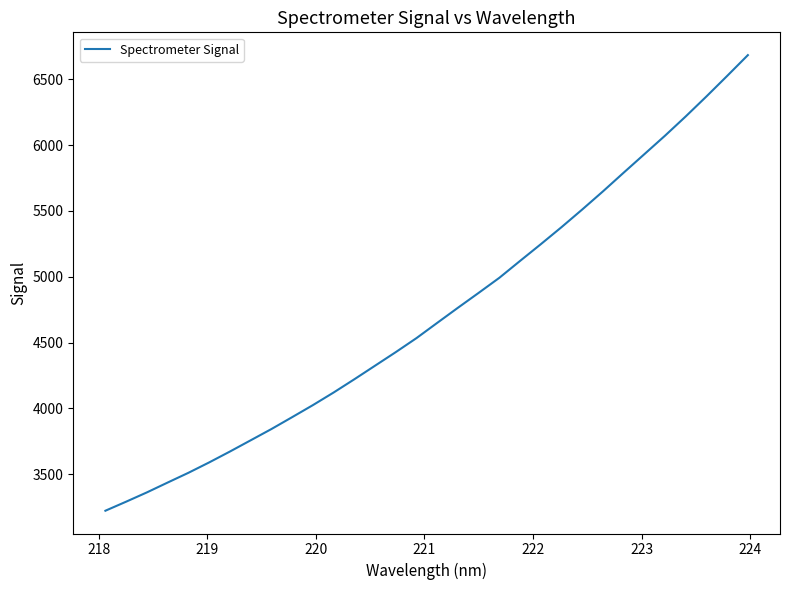

How many categories are shown in the chart?

32